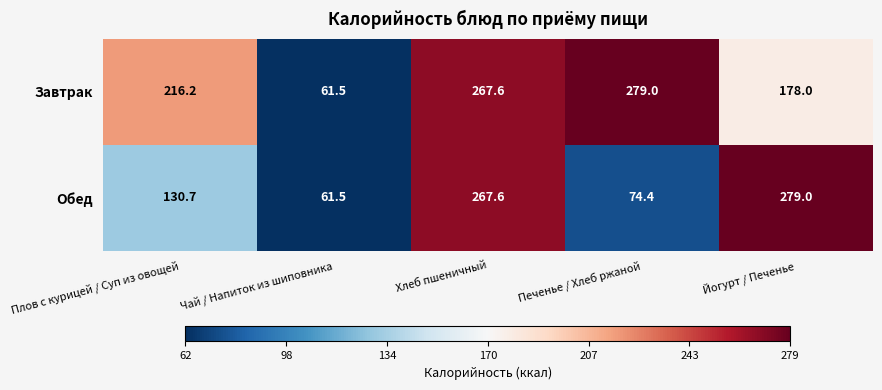

Is it true that Обед equals 112.3 at Йогурт / Печенье?

False